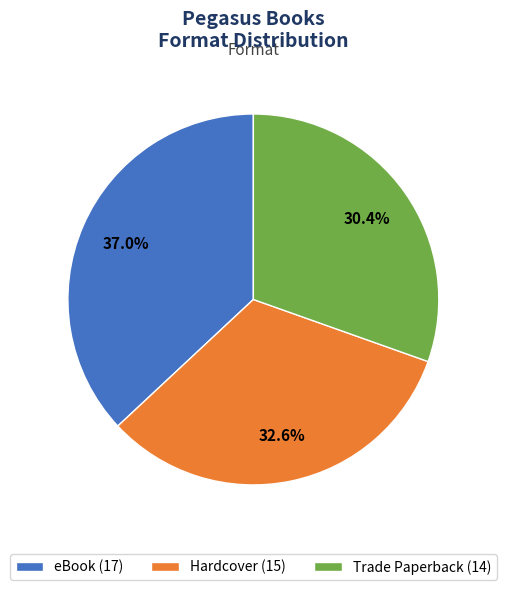

How many slices are in this pie chart?

3